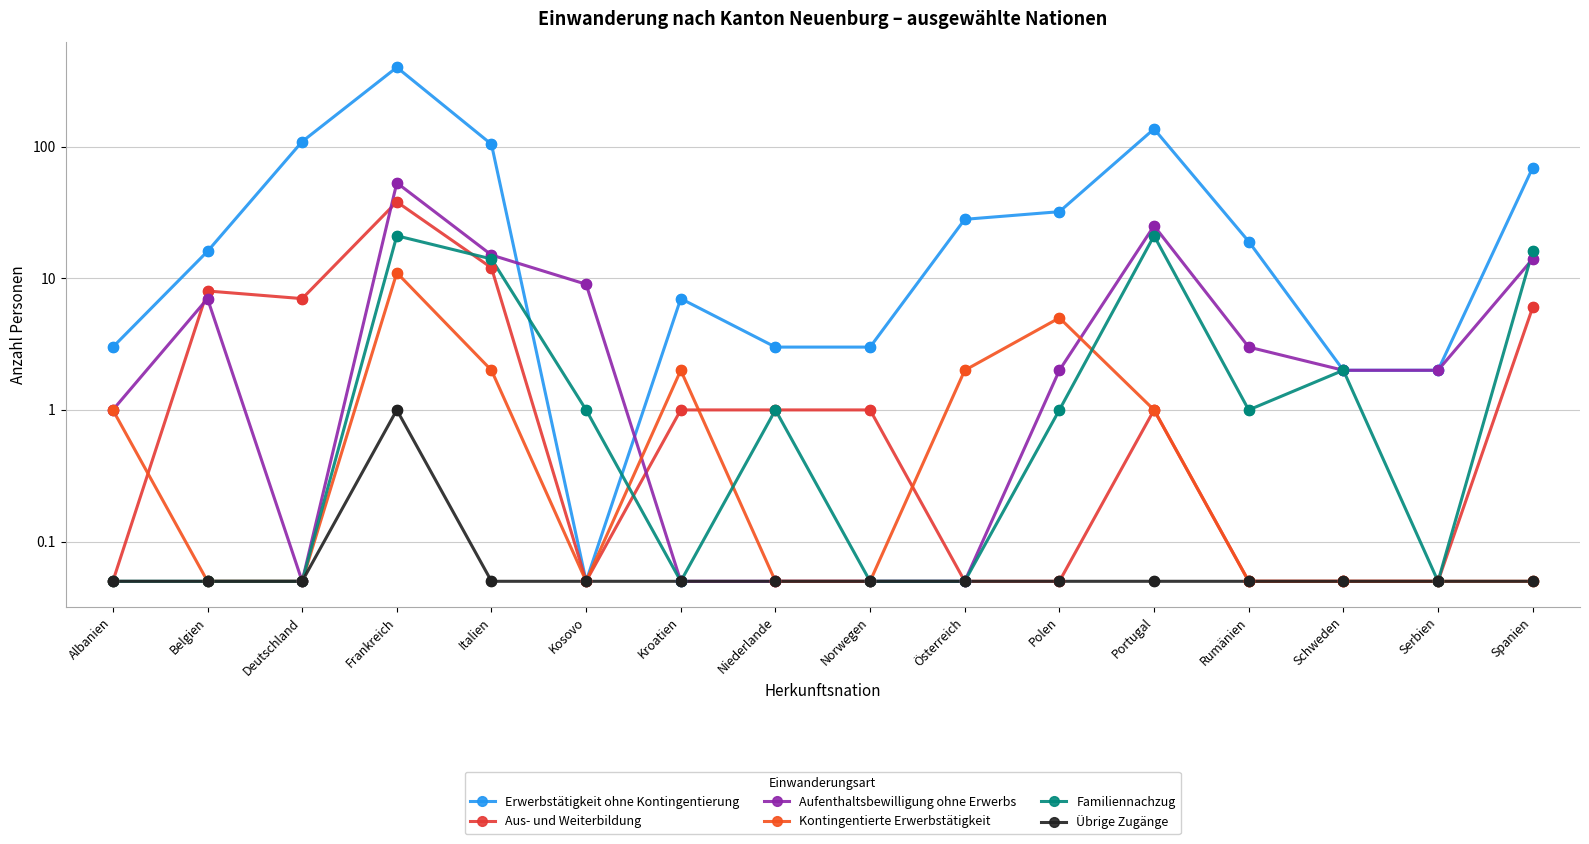

What is the total value across all series at Niederlande?

5.2